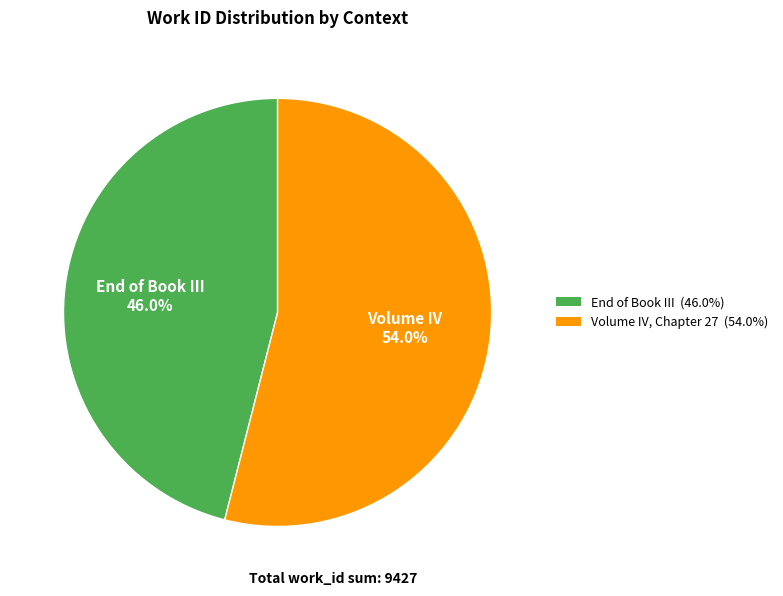

True or false: End of Book III accounts for 51% of the total.

False